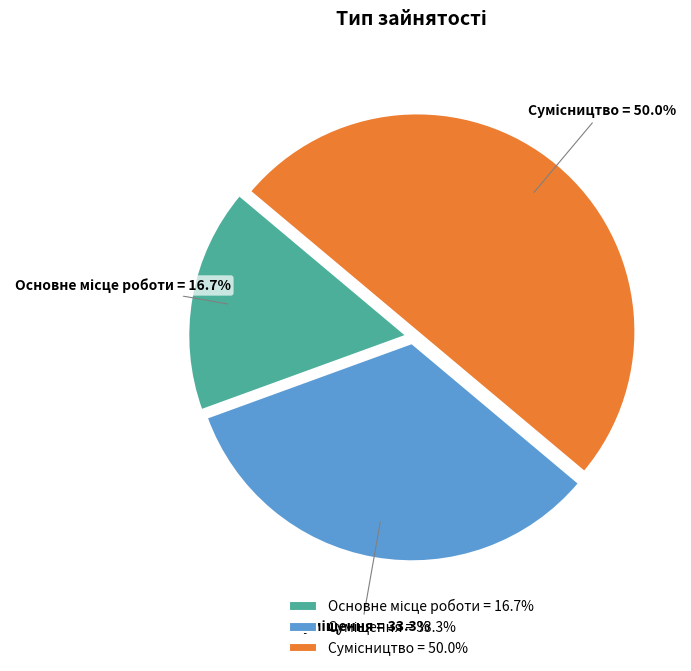

To the nearest percent, what percentage of the pie is Основне місце роботи?

17%